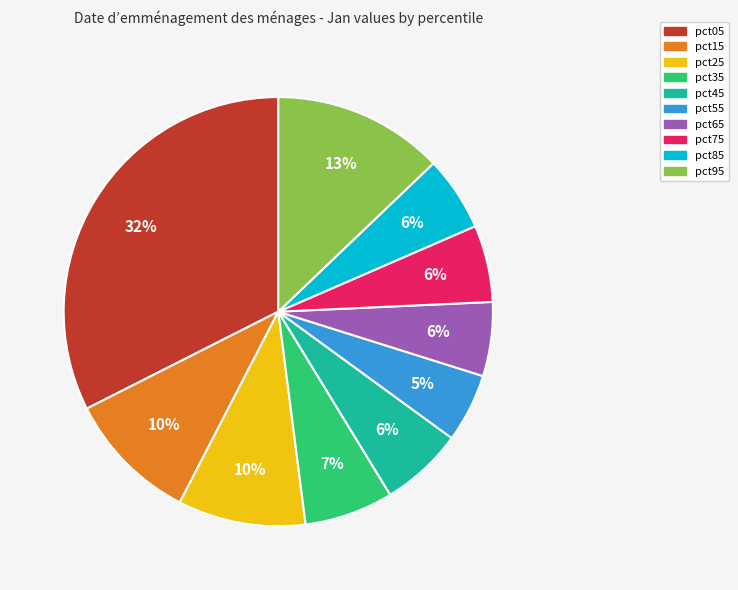

Is the sum of pct65 and pct85 greater than half?

No